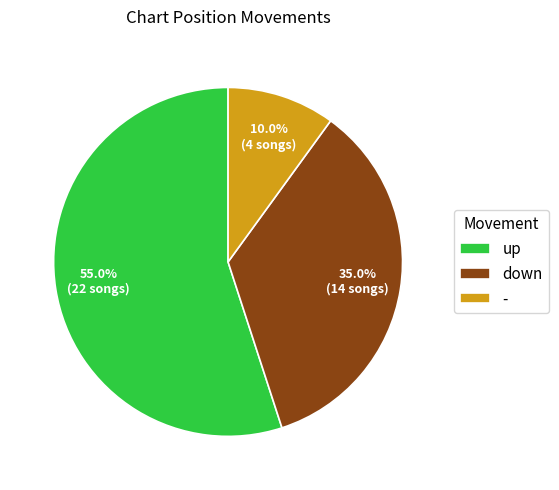

The - slice represents 23% of the pie. True or false?

False